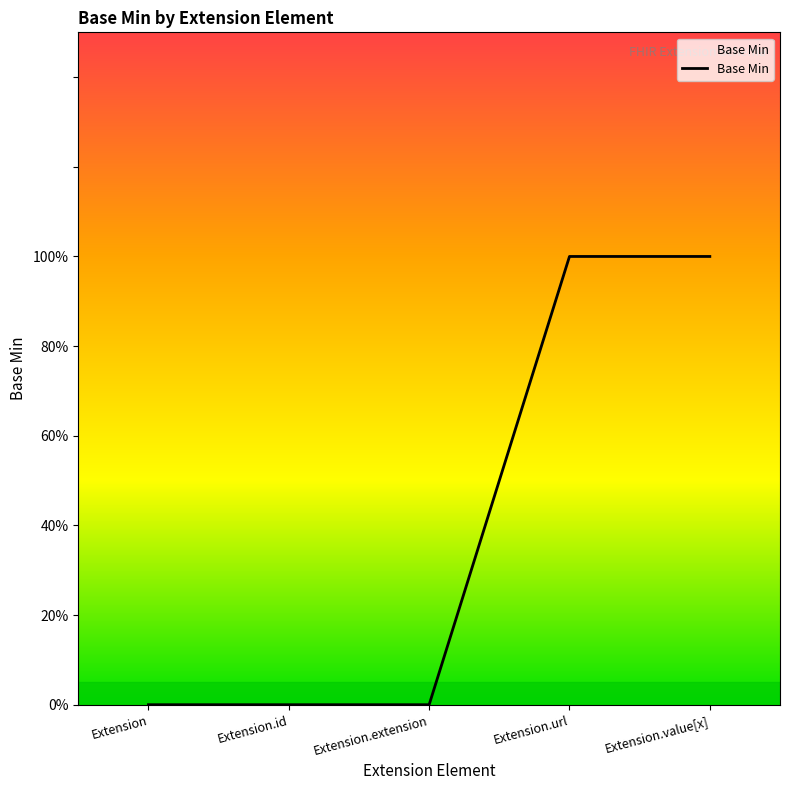

Where is the data nearest to the value 0?

Extension